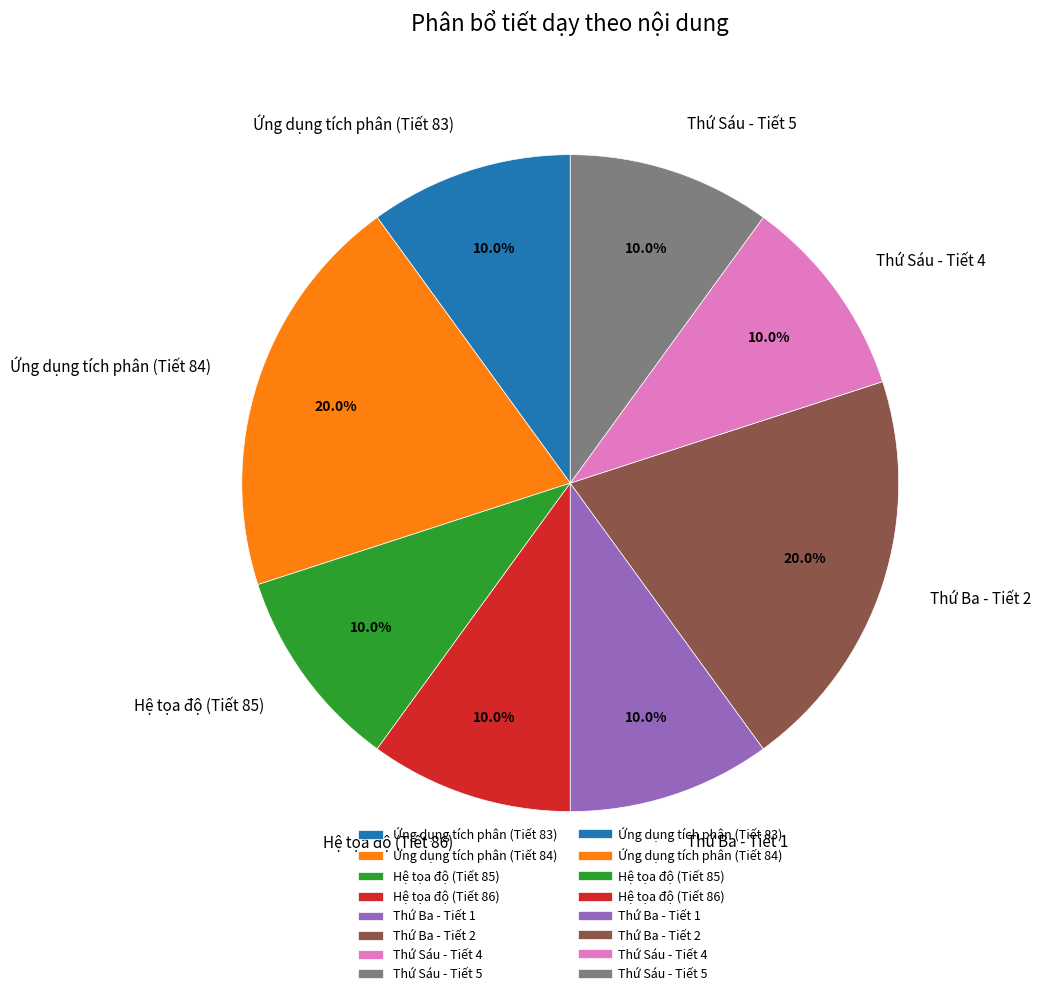

What is the ratio of the value at Thứ Ba - Tiết 1 to the value at Thứ Sáu - Tiết 4?

1.0